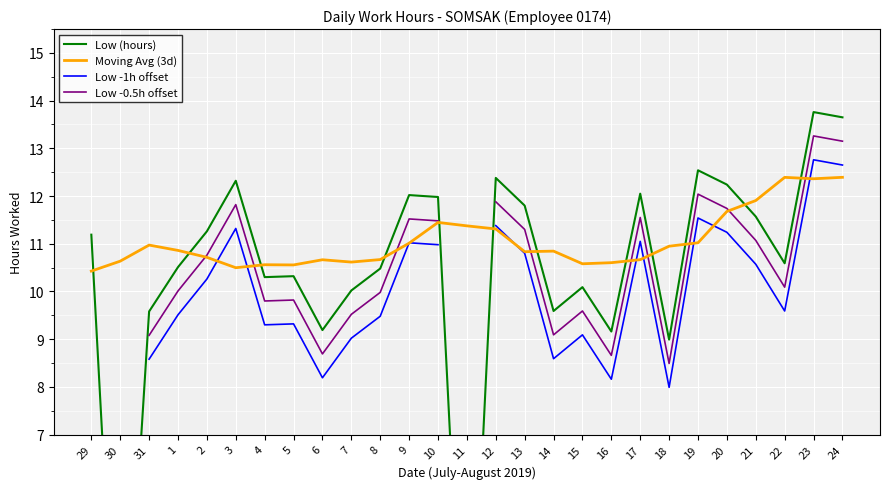

What is the total value across all series at 5?

40.0